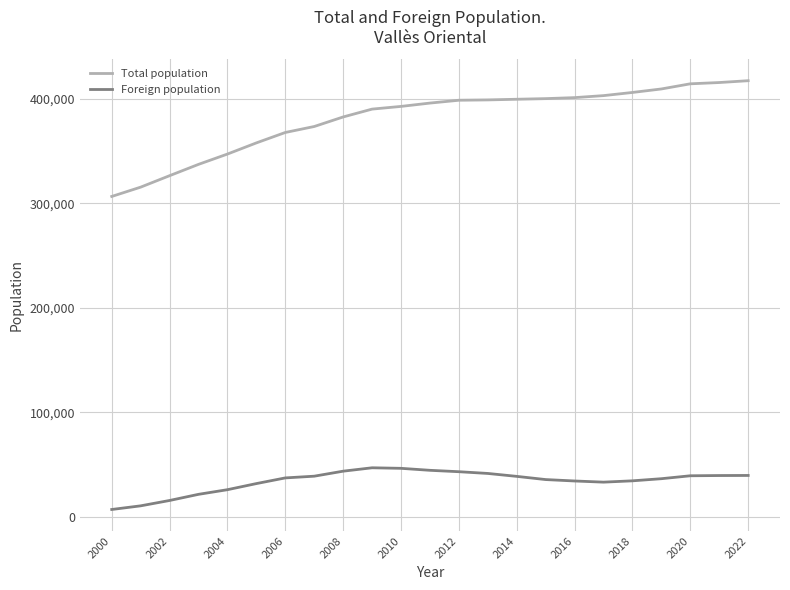

True or false: Foreign population and Total population intersect in this chart.

False